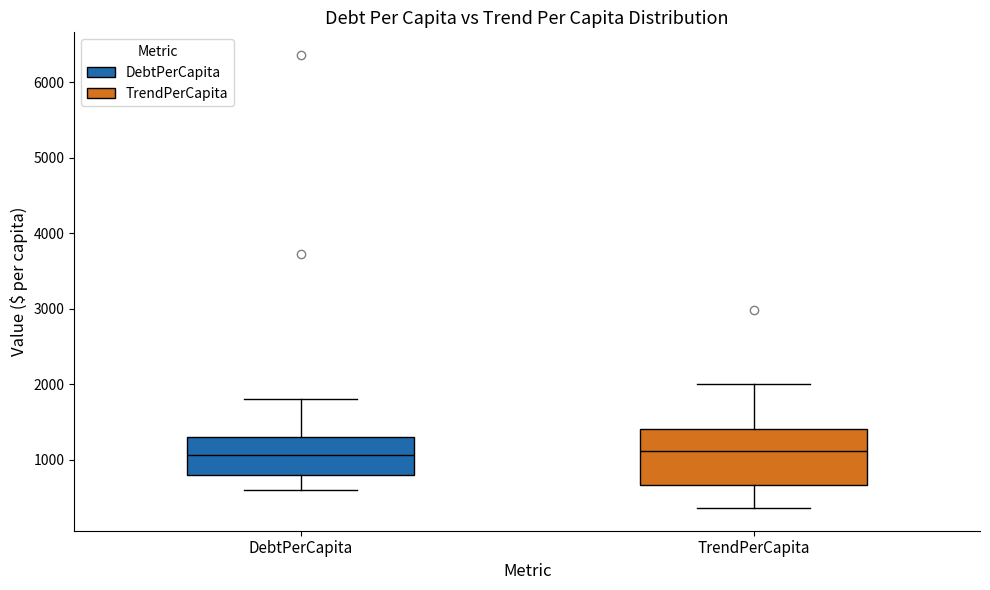

Comparing the boxes themselves (not the whiskers), which one is the tallest?

TrendPerCapita